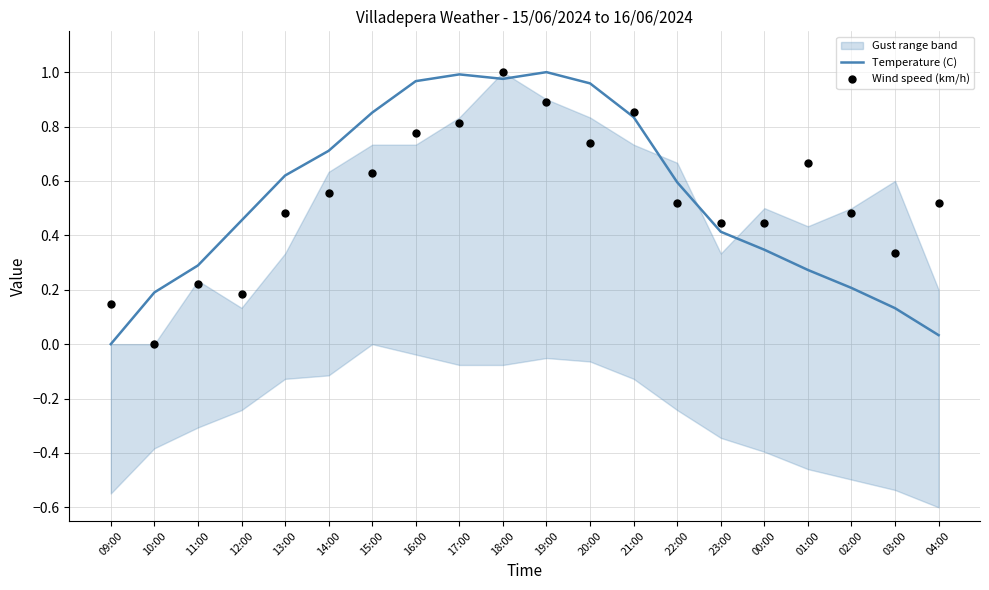

Which series contains the highest Y value?

Temperature (C)